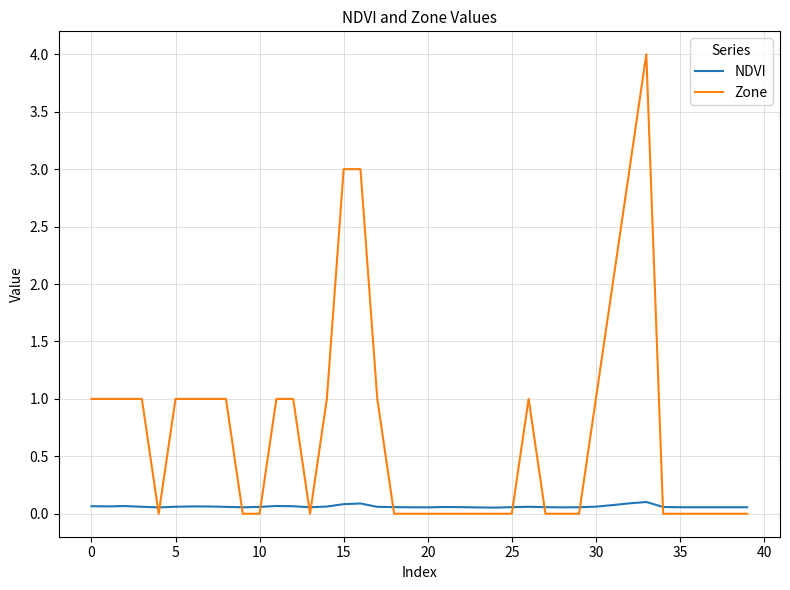

Which series has the largest range (max minus min)?

Zone